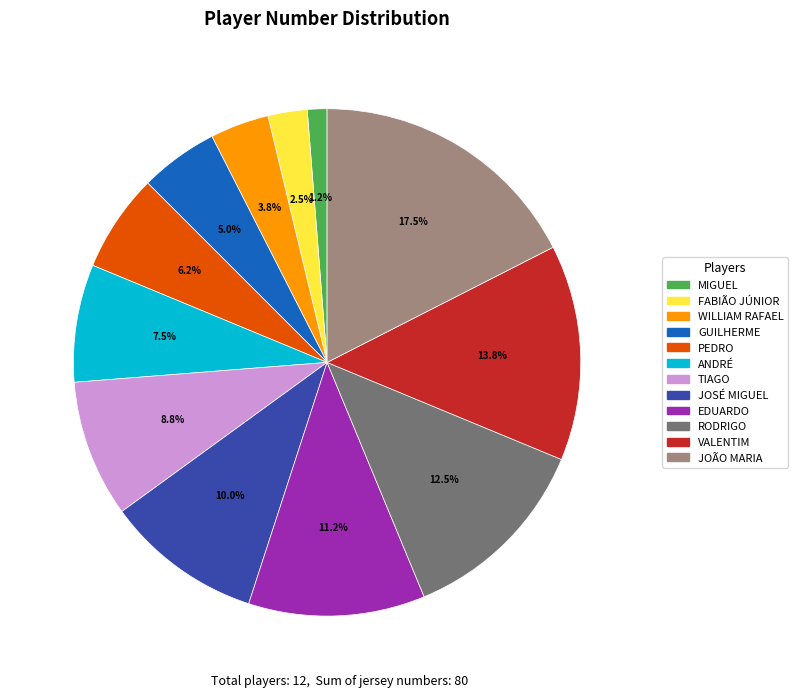

Count the number of slices in the pie.

12